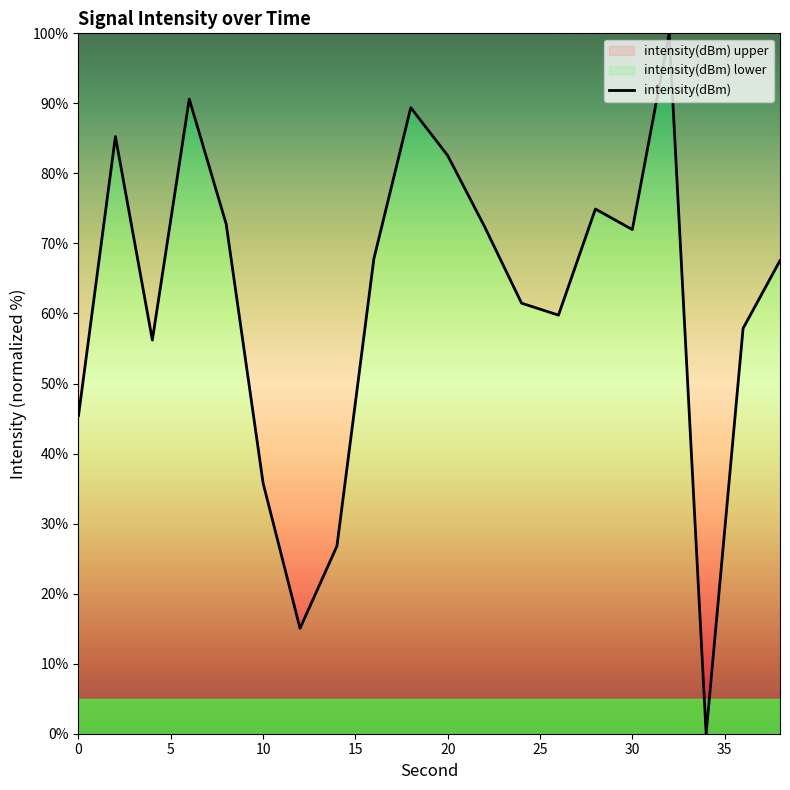

The value at 20 is 27.4. True or false?

False